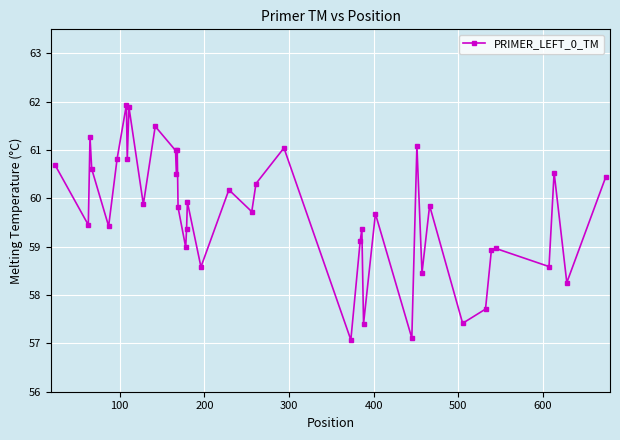

How many interior local peaks (higher than both neighbors) does the data have?

14